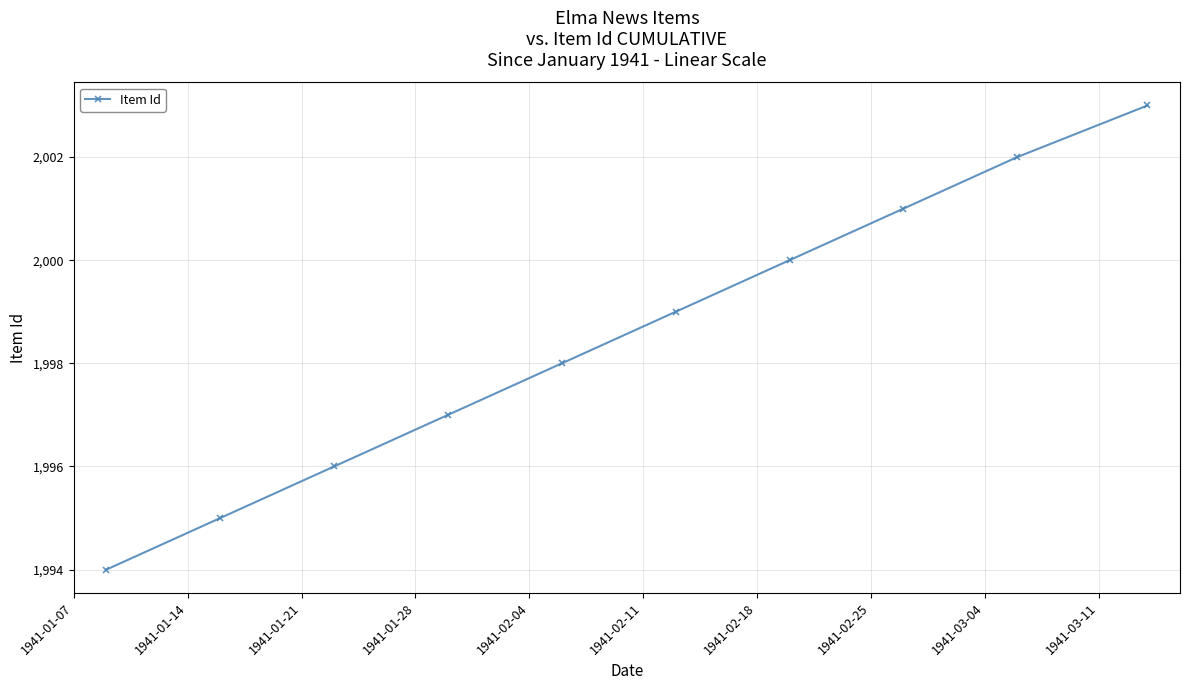

What is the smallest value displayed?

1994